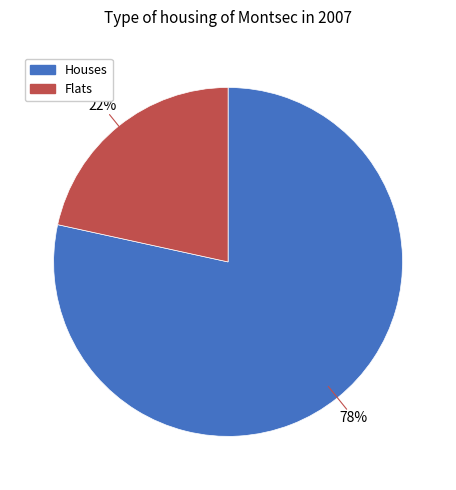

Is there any slice that represents more than half of the pie?

Yes